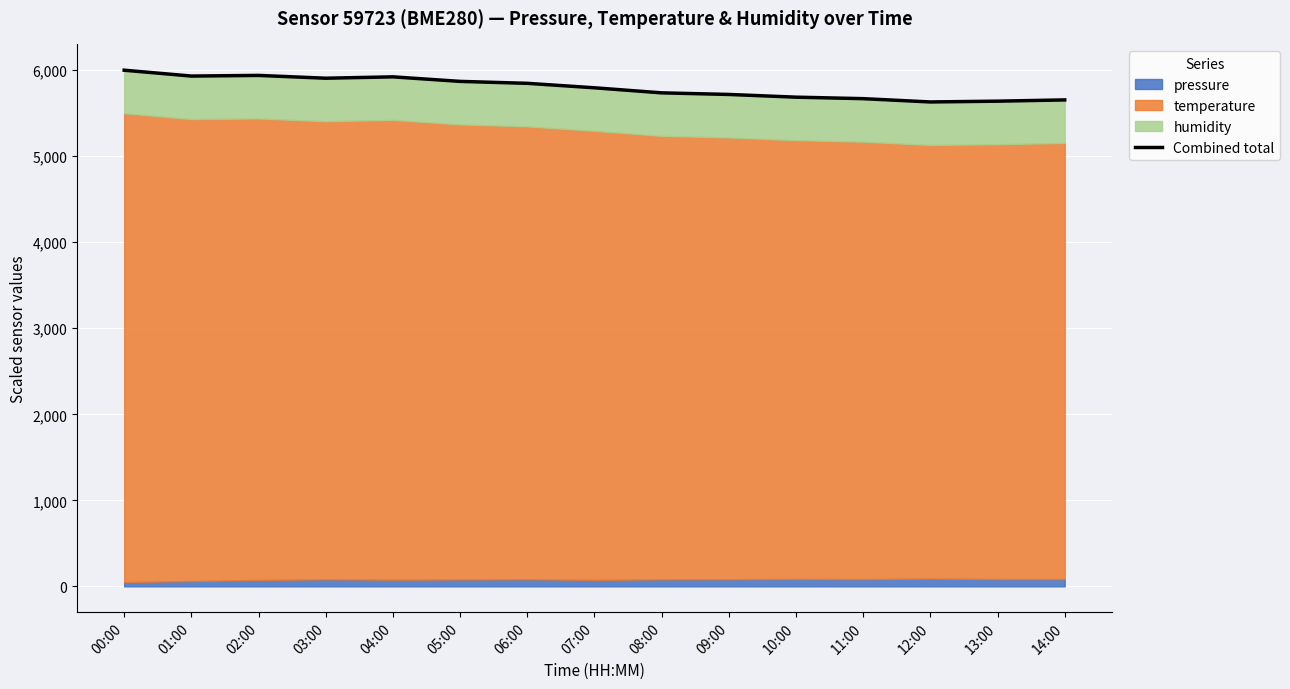

How many data points are above 5795?

8